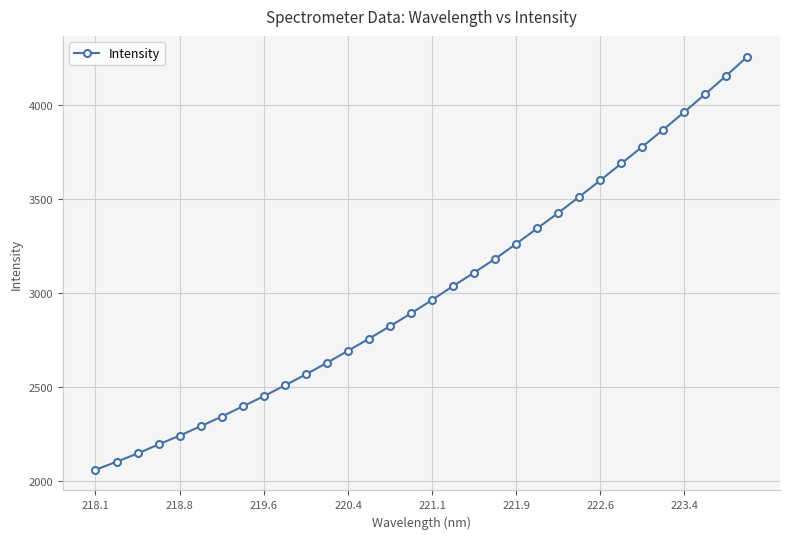

What is the difference between the maximum and minimum values?

2196.2